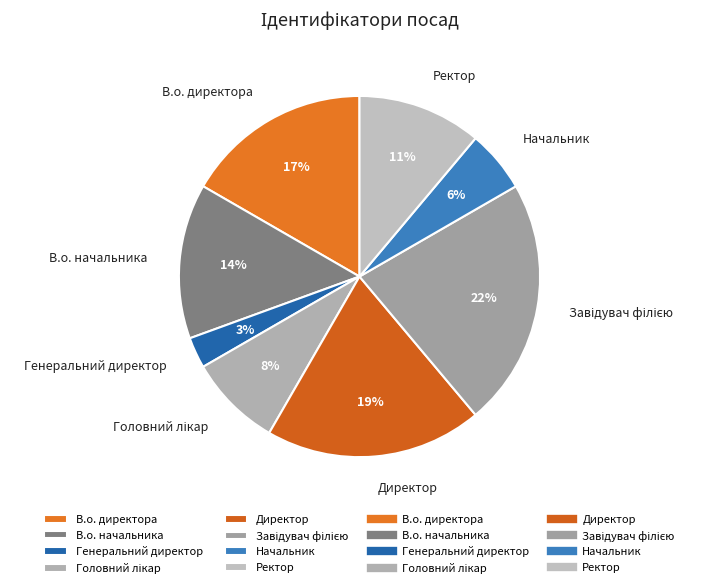

Is В.о. начальника the majority of the pie?

No